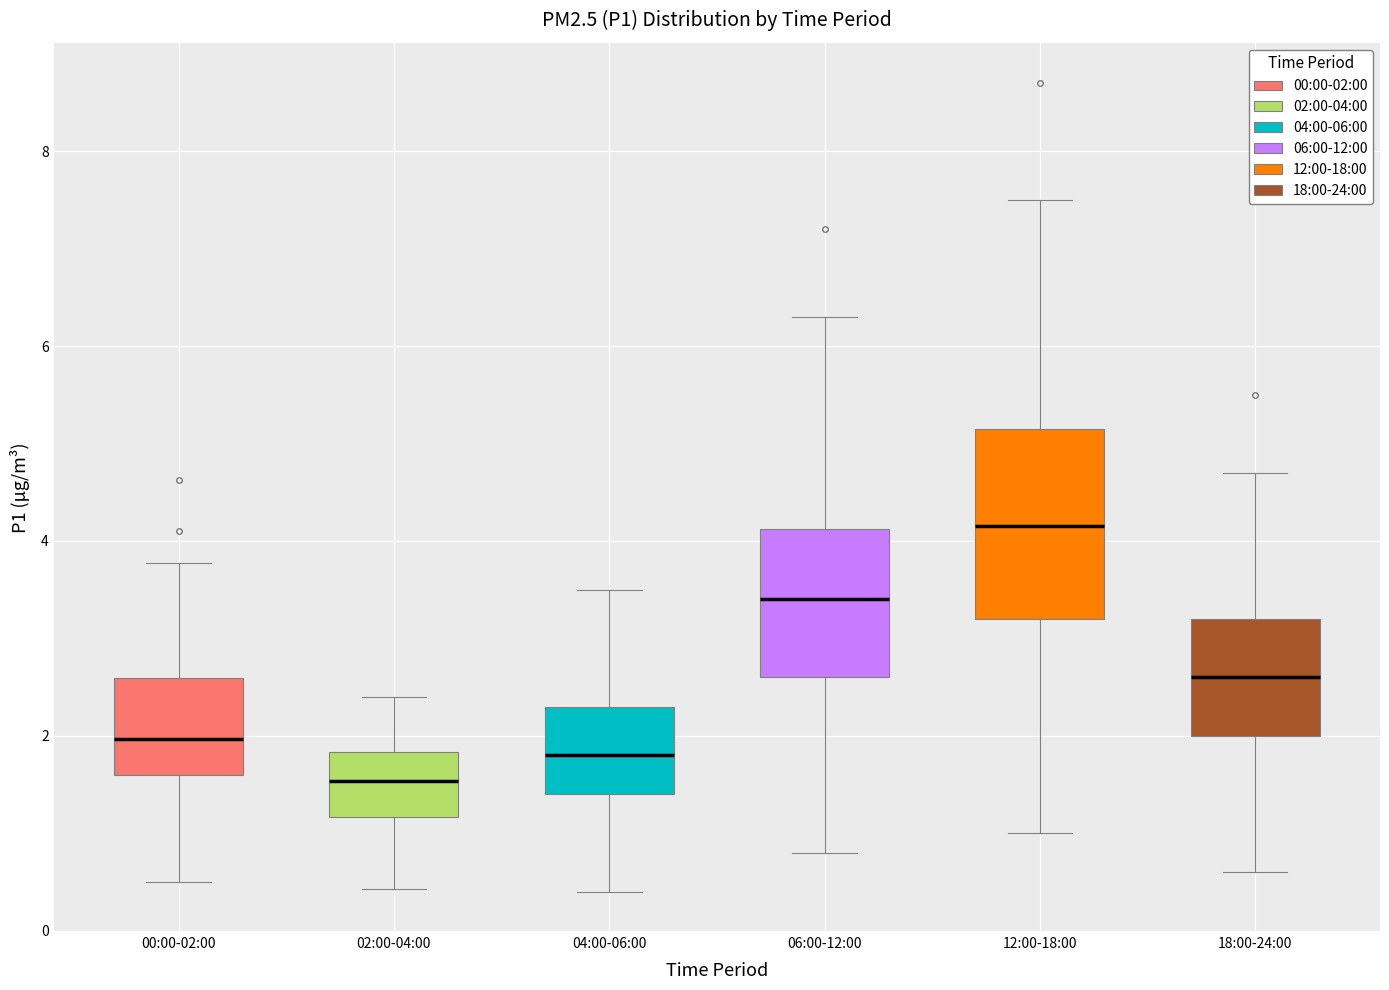

Where is the lower edge of the box for 00:00-02:00 on the y-axis? The values are not printed on the chart, so give them approximately, as read against the axis.

1.6